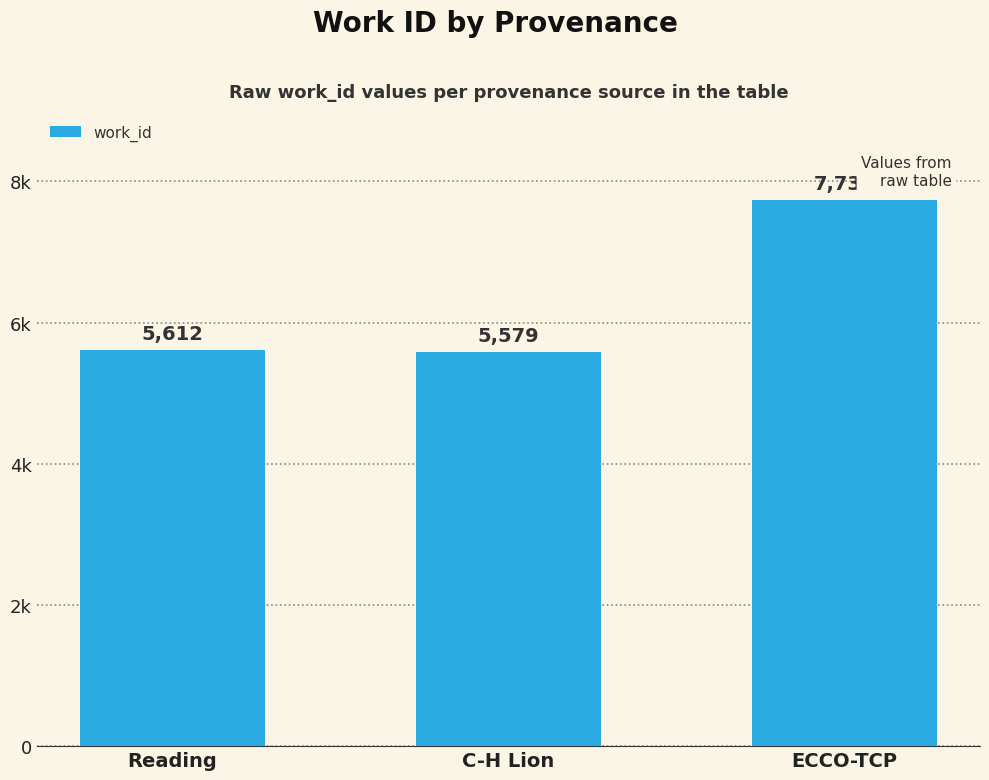

Are the bars horizontal?

No